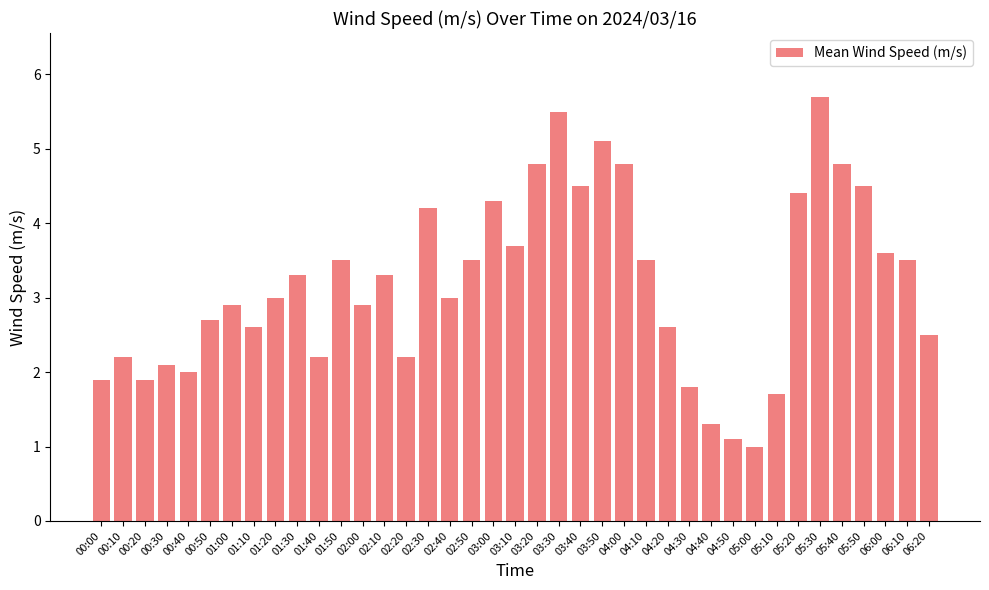

The chart shows a value of 1.1 at 03:00. True or false?

False